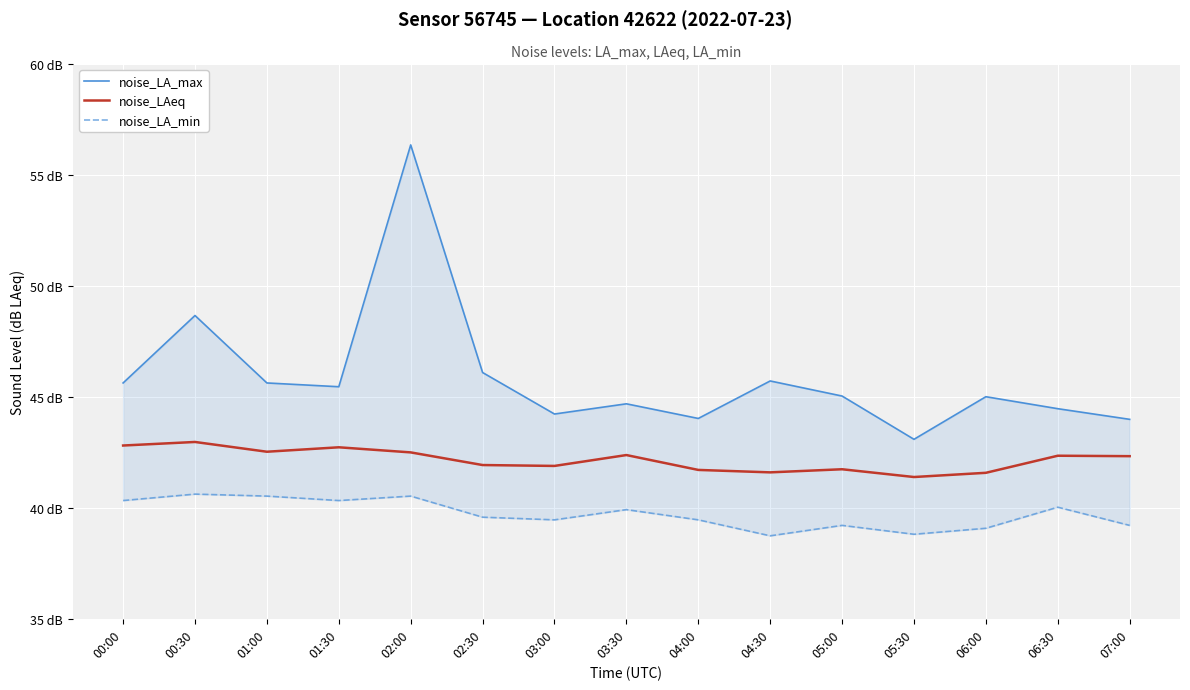

True or false: noise_LA_max and noise_LAeq intersect in this chart.

False